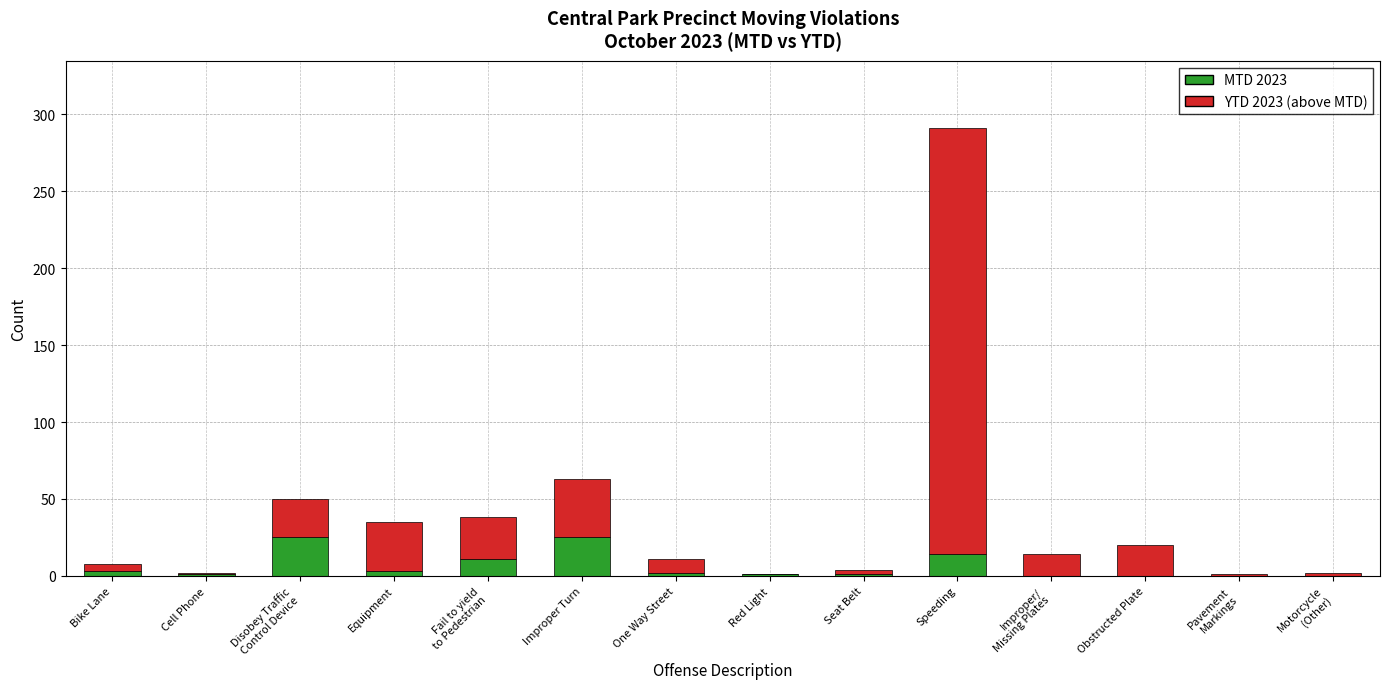

At which category is the sum across all series the highest?

Speeding